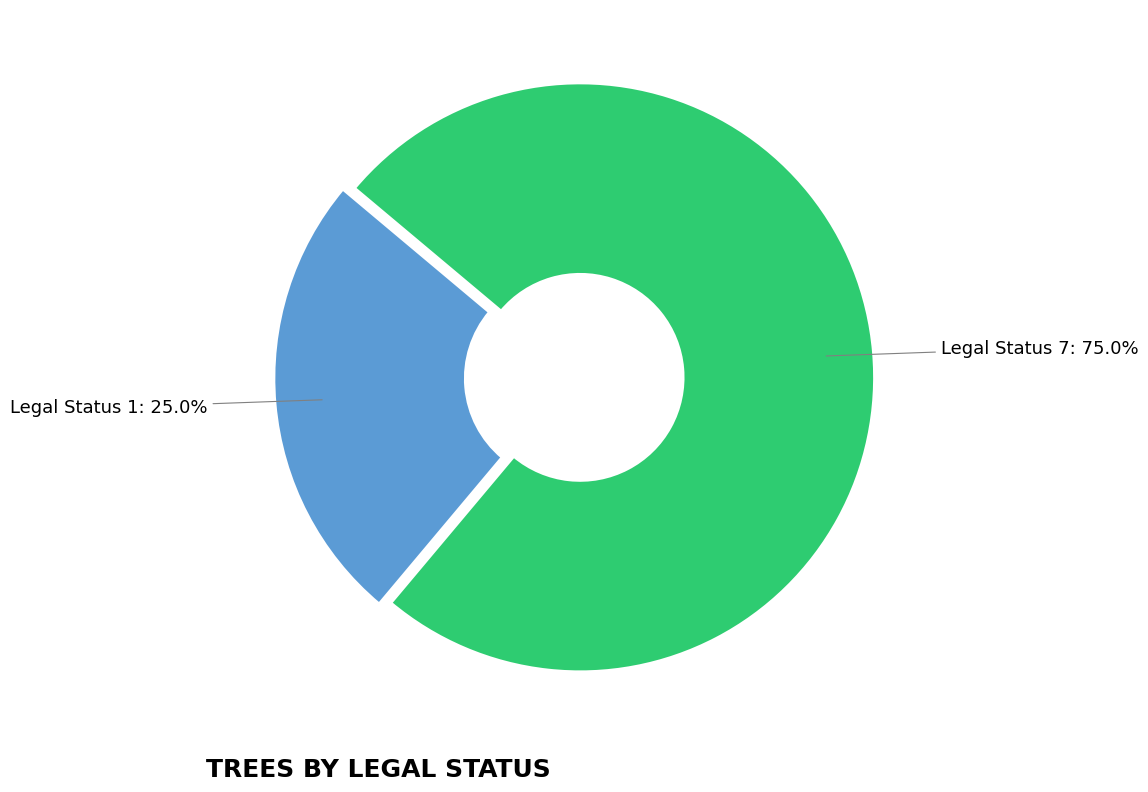

To the nearest percent, what is the average slice percentage?

50%